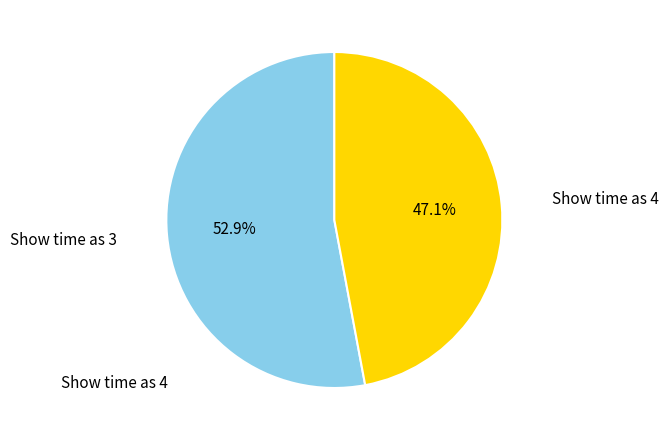

Combined, do Show time as 4 and Show time as 3 account for over 50%?

Yes